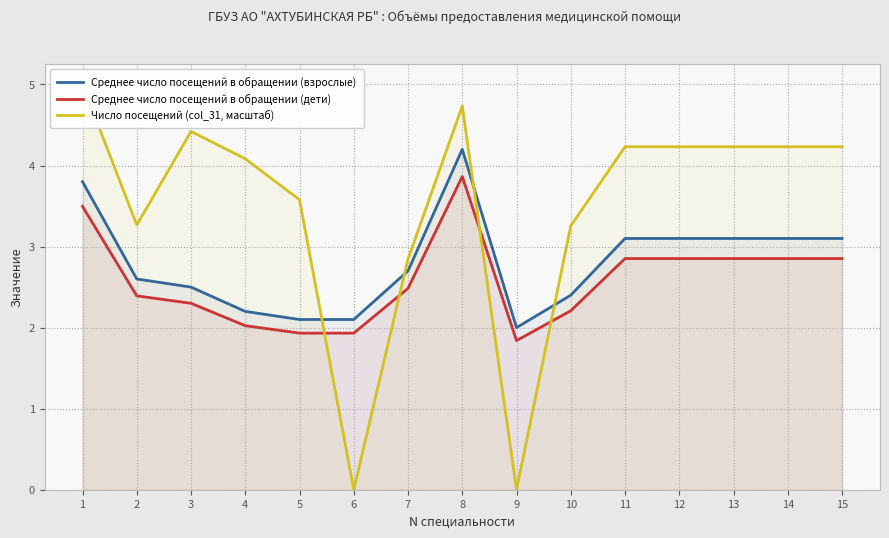

Does the chart display data point markers on the line(s)?

No